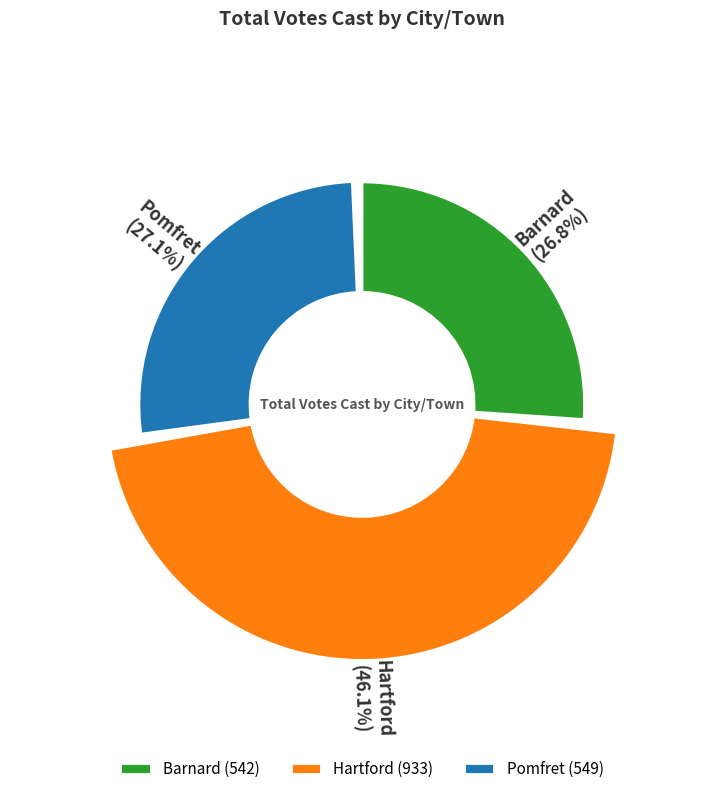

Does Hartford represent more than half of the total?

No